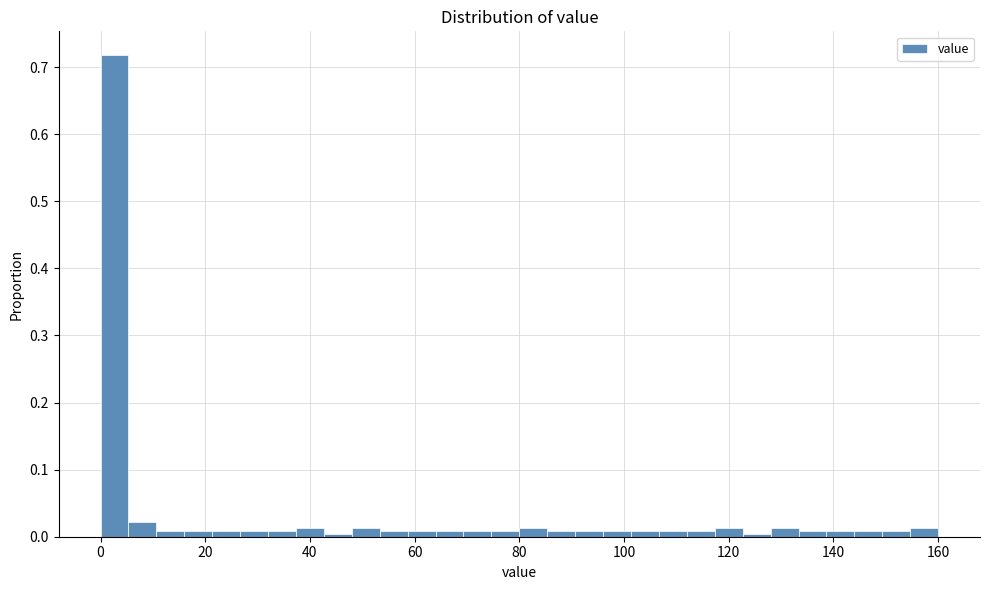

Around what value on the x-axis is the tallest bar? Give the approximate position of its centre, as read against the axis.

2